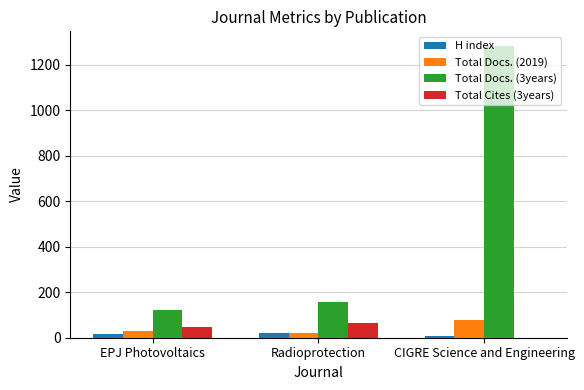

What are all the series names shown in the legend?

H index, Total Docs. (2019), Total Docs. (3years), Total Cites (3years)